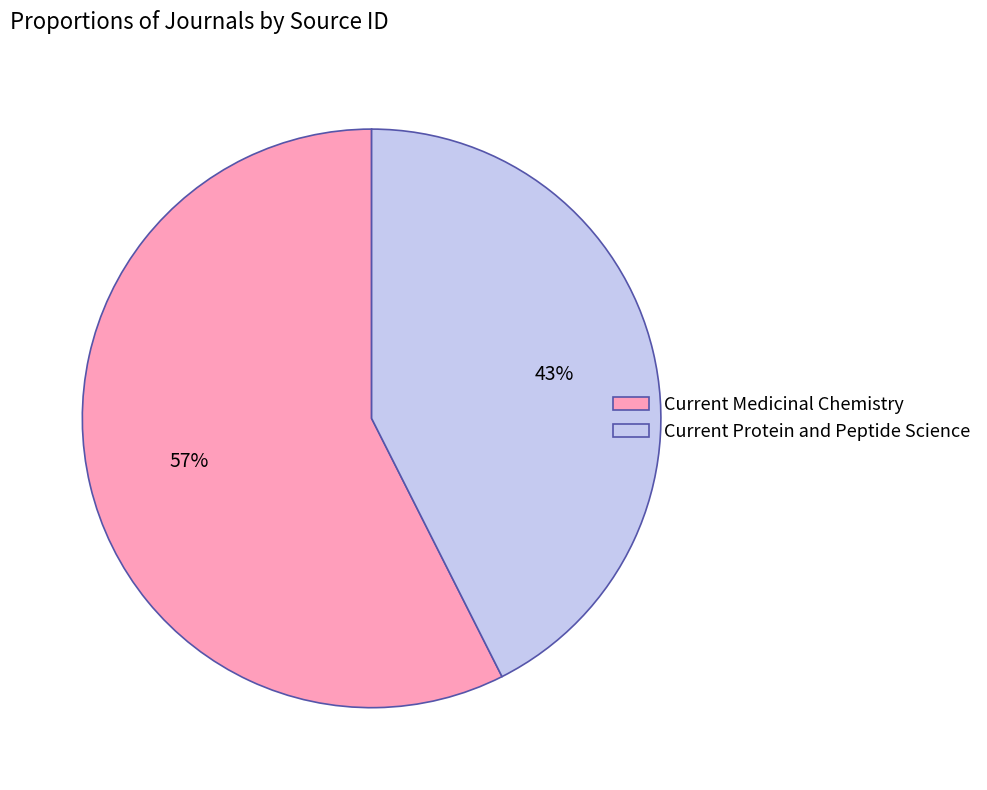

What is the ratio of the value at Current Medicinal Chemistry to the value at Current Protein and Peptide Science?

1.3